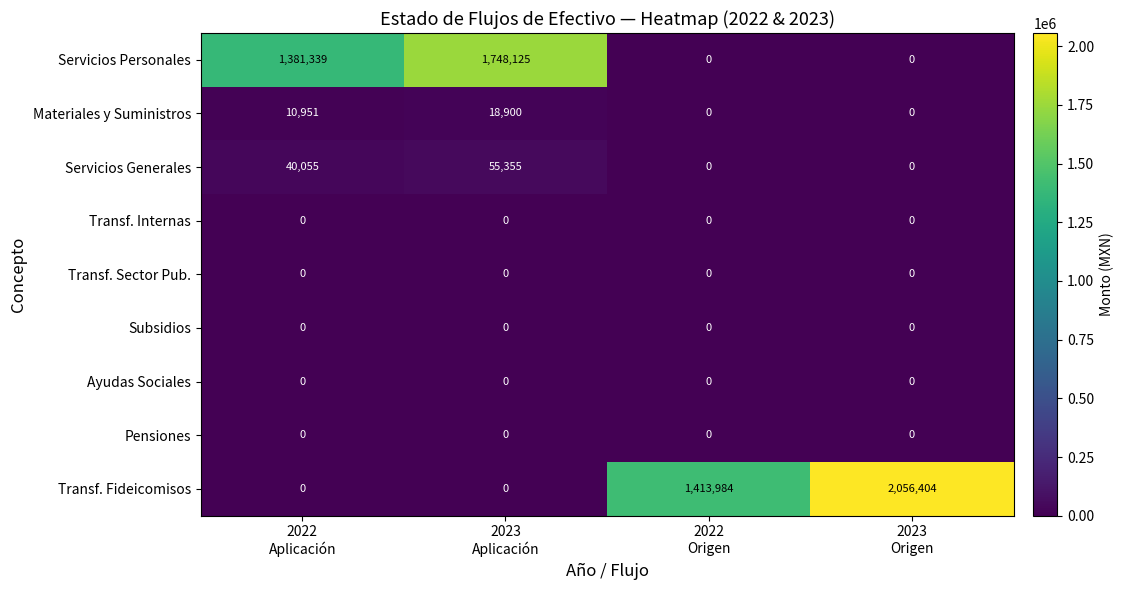

What is the highest value of the Materiales y Suministros series?

18900